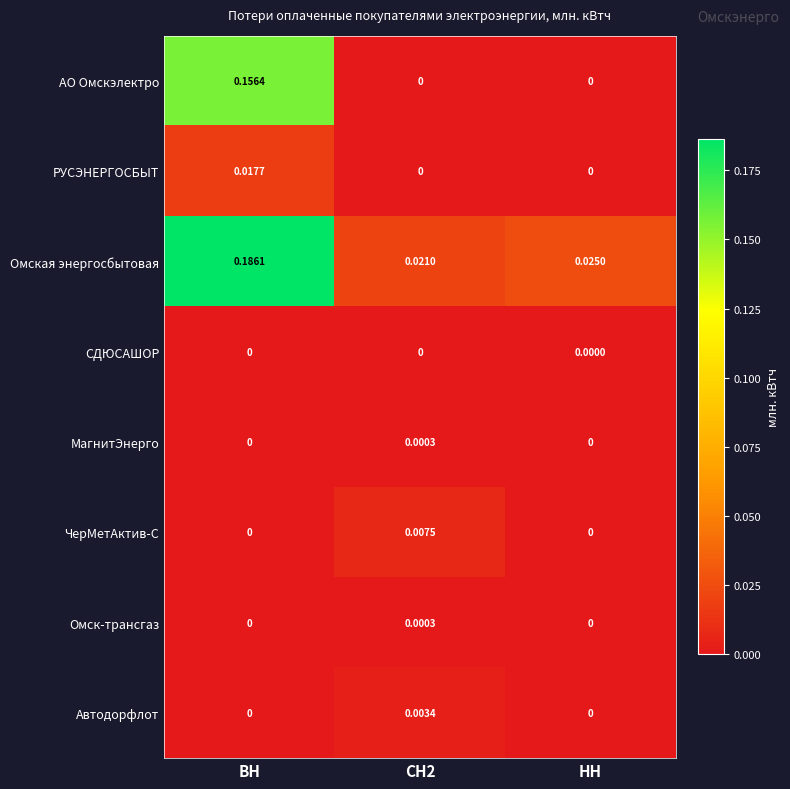

Between СН2 and НН, which series saw the biggest shift?

ЧерМетАктив-С